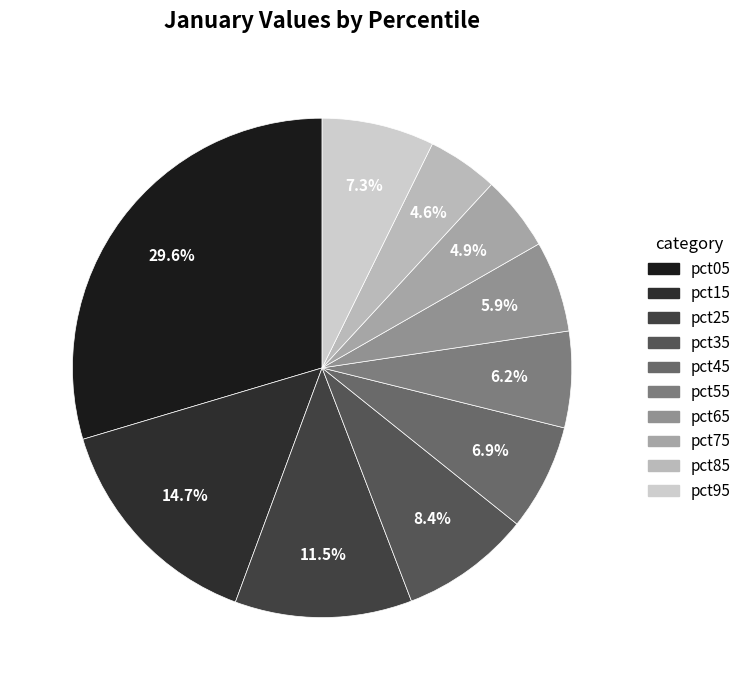

Is the sum of pct65 and pct05 greater than half?

No